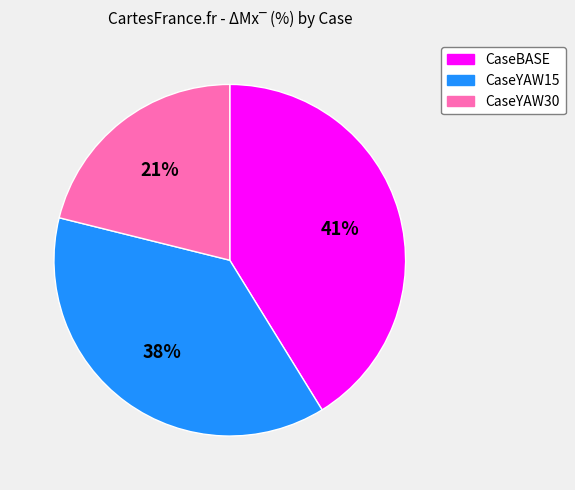

To the nearest percent, what percentage of the pie is CaseYAW15?

38%